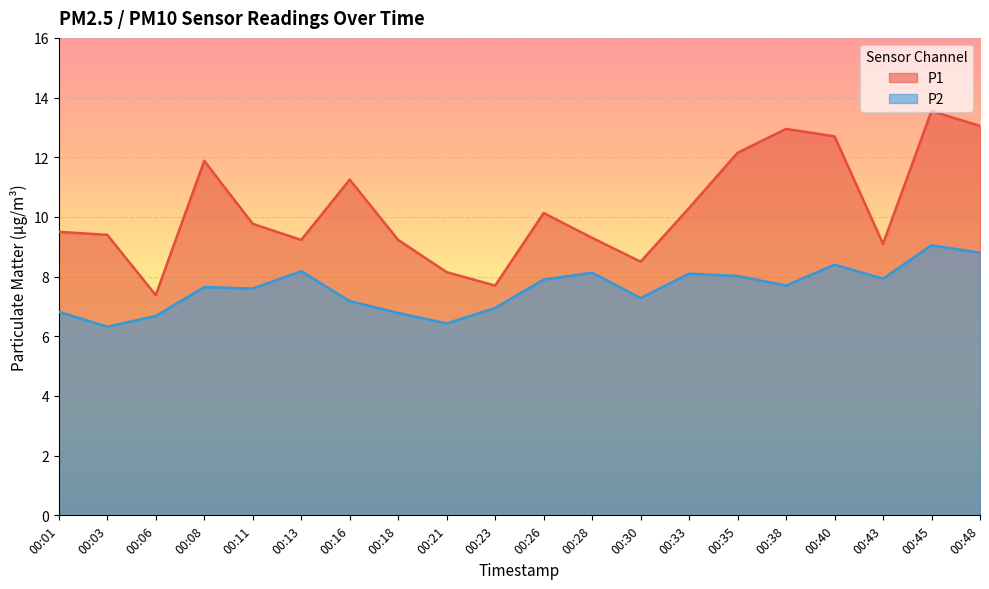

How many lines are shown in the chart?

2